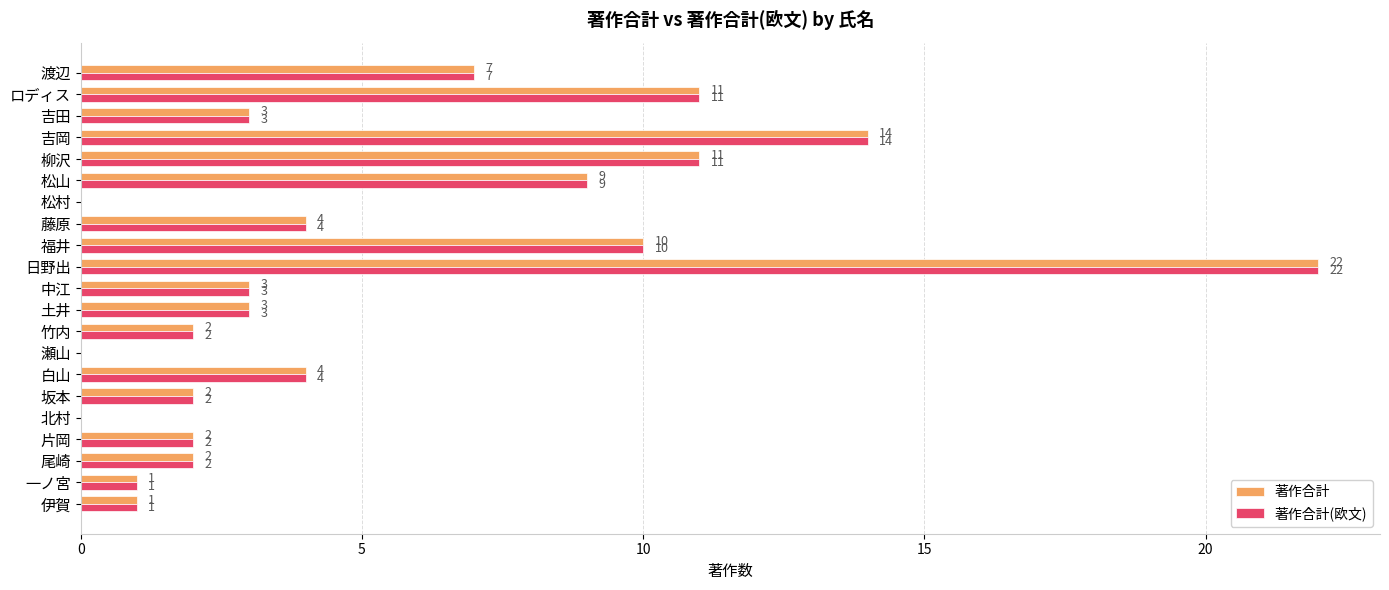

What is the sum of the 著作合計 values at 藤原 and 北村?

4